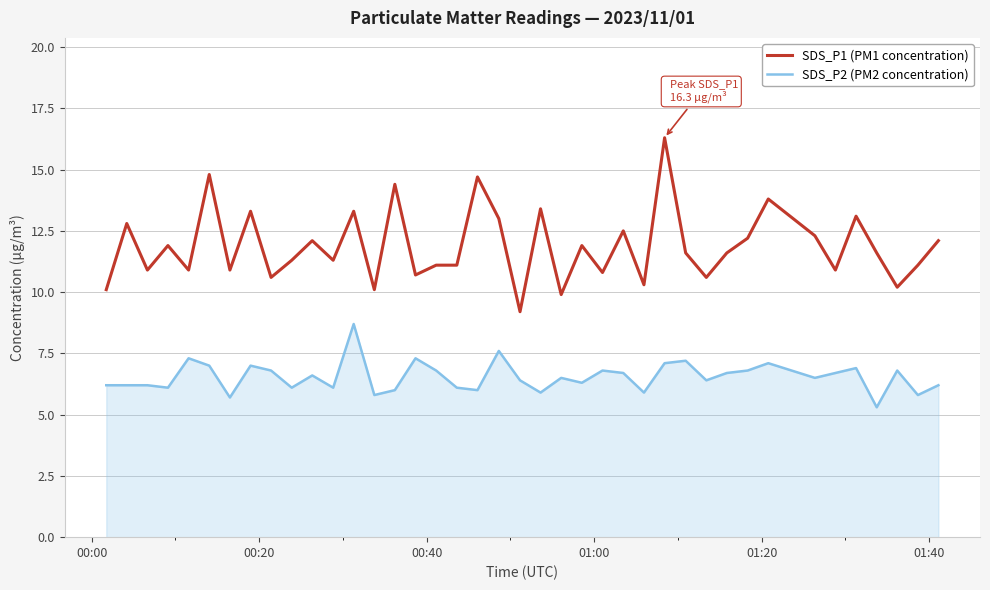

Which series has the widest spread of values?

SDS_P1 (PM1 concentration)